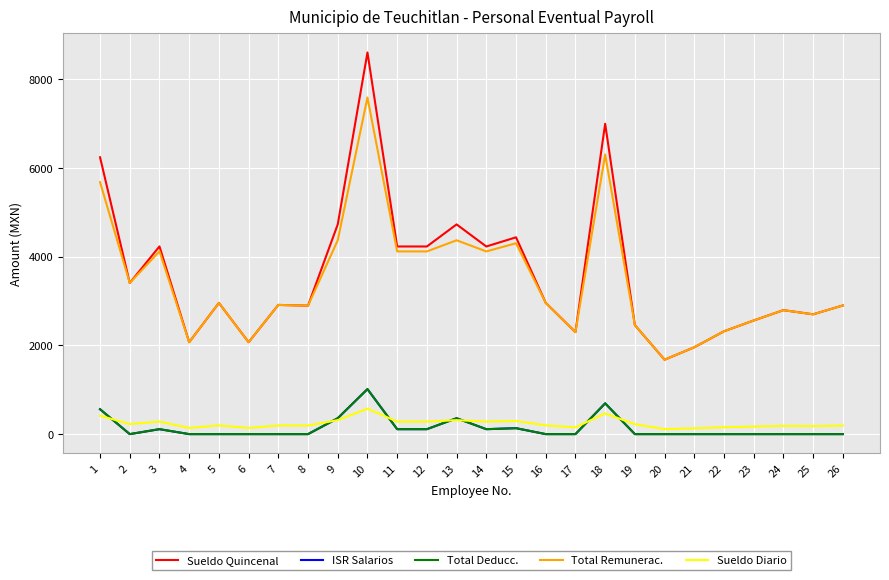

In Sueldo Diario, how many points are higher than both neighbors (excluding endpoints)?

8